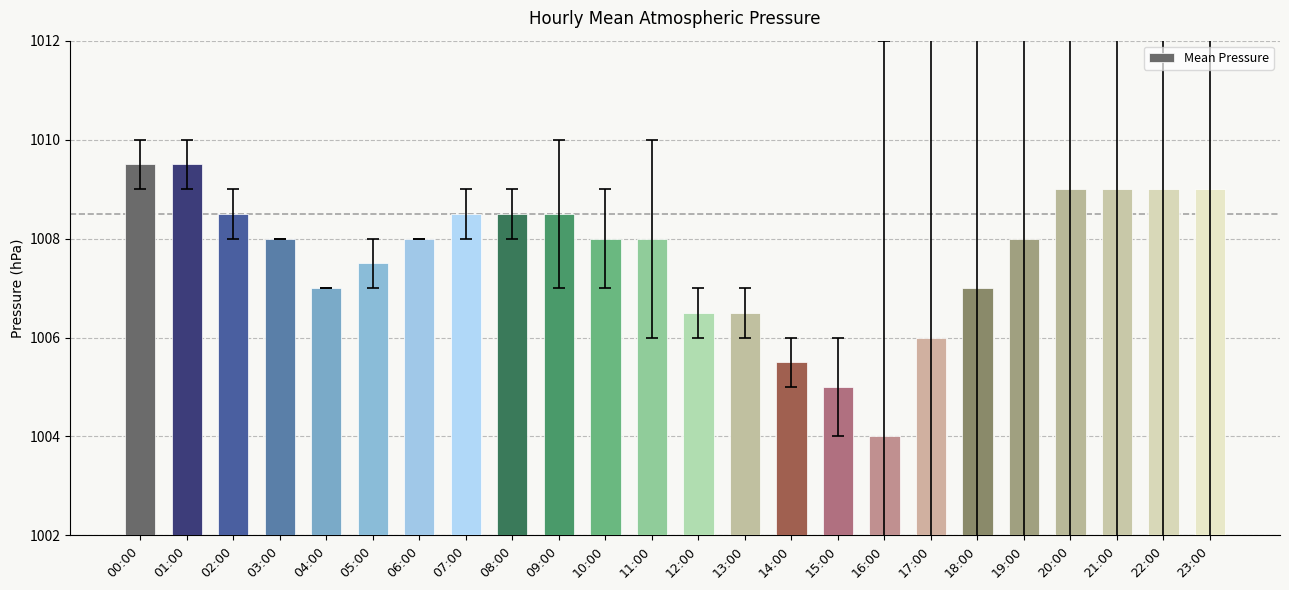

Reading left to right, transcribe all the data shown in this chart.

1009.5	1009.5	1008.5	1008.0	1007.0	1007.5	1008.0	1008.5	1008.5	1008.5	1008.0	1008.0	1006.5	1006.5	1005.5	1005.0	1004.0	1006.0	1007.0	1008.0	1009.0	1009.0	1009.0	1009.0